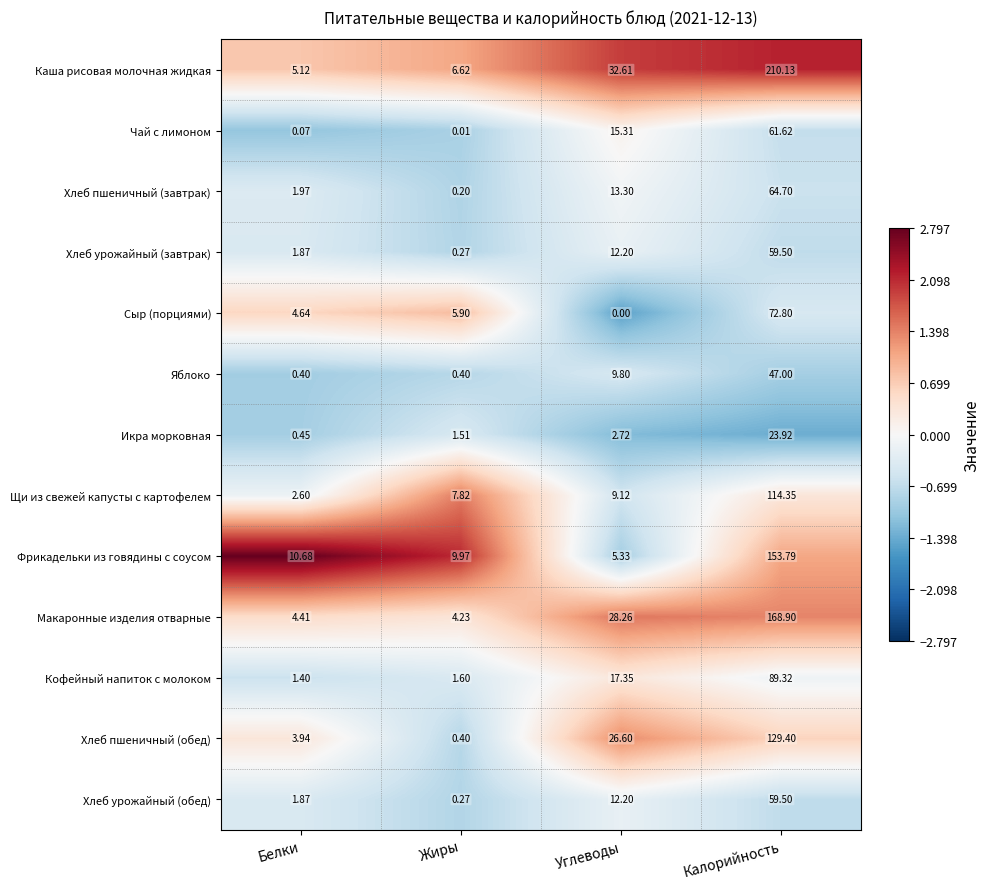

Rank the categories by Кофейный напиток с молоком value from lowest to highest.

Белки, Жиры, Углеводы, Калорийность